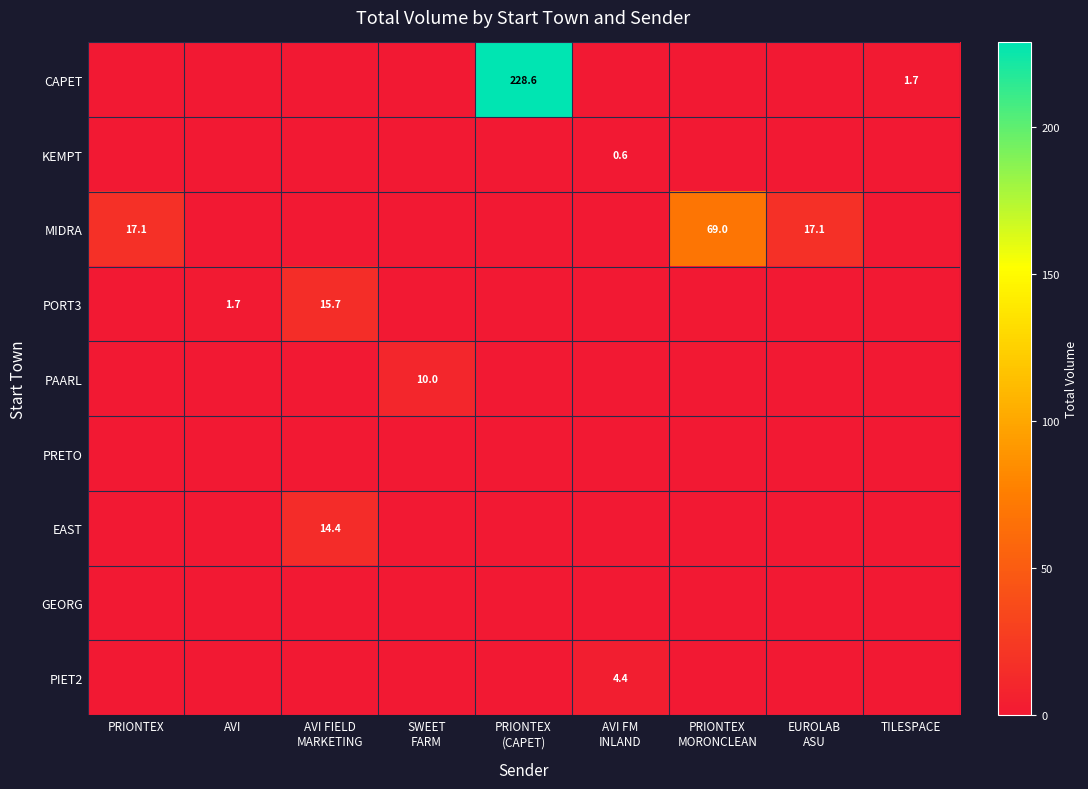

True or false: PORT3 has a value of 1.7 at AVI.

True